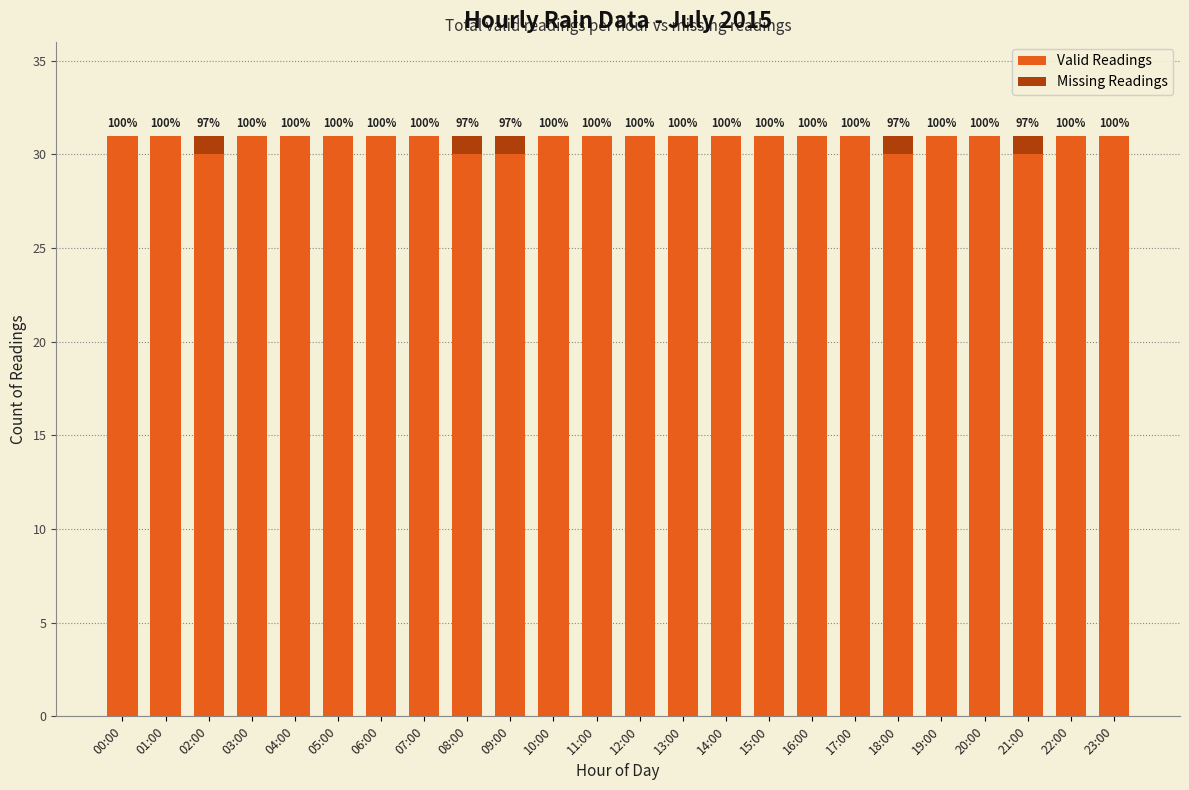

Does the chart contain stacked bars?

Yes